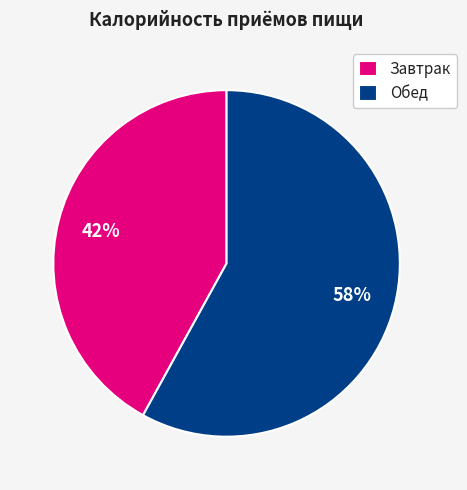

The Обед slice represents 71% of the pie. True or false?

False